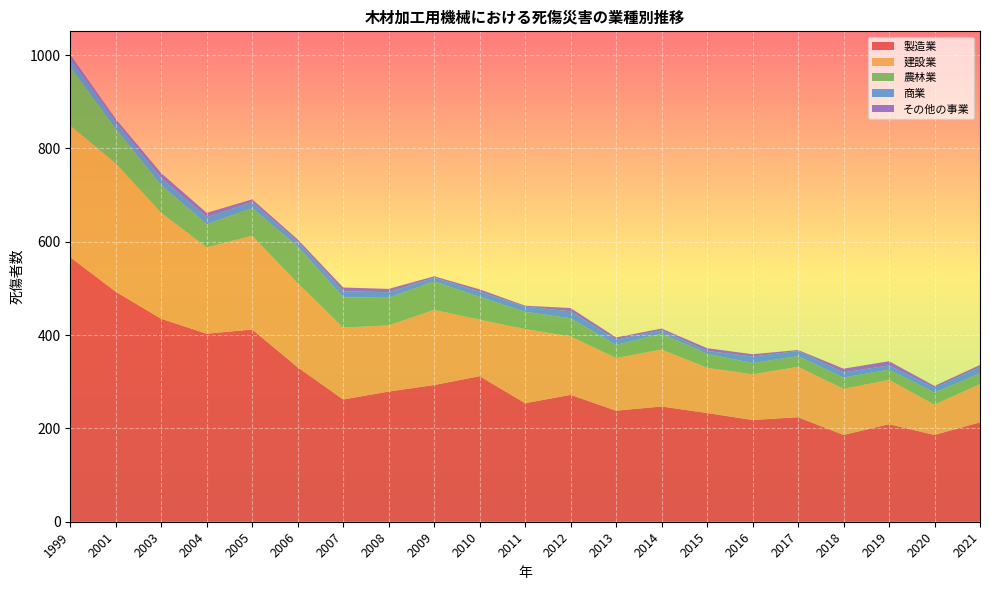

Reading left to right, list all the values displayed in this chart.

製造業: 567	493	435	403	412	331	262	279	293	312	254	272	238	247	233	218	224	186	209	186	213
建設業: 282	275	227	185	201	180	154	142	161	121	159	125	113	122	97	98	108	99	95	65	82
農林業: 126	74	59	50	59	79	65	59	61	49	37	39	28	34	30	24	23	24	22	26	23
商業: 18	14	16	15	13	10	13	12	8	11	11	15	11	7	6	14	11	11	9	10	13
その他の事業: 8	7	10	9	6	5	8	7	3	5	2	7	5	4	6	5	2	8	9	4	5